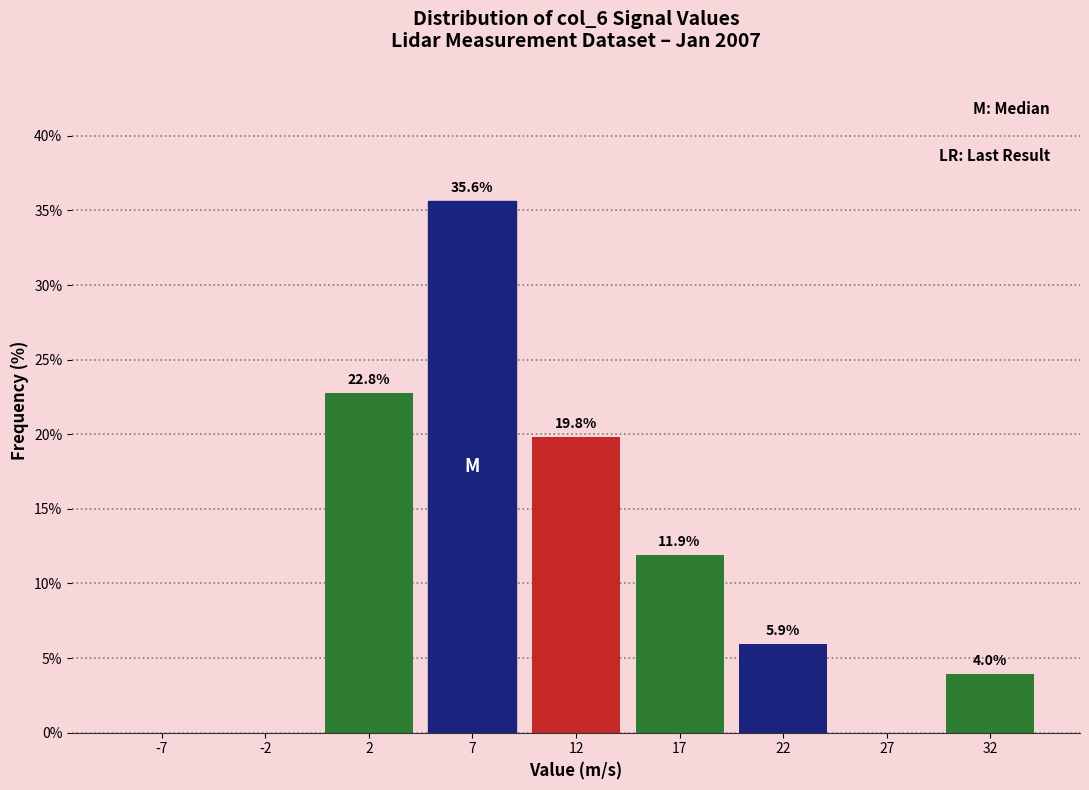

Reading left to right, list all the values displayed in this chart.

-7=0.0	-2=0.0	2=22.8	7=35.6	12=19.8	17=11.9	22=5.9	27=0.0	32=4.0